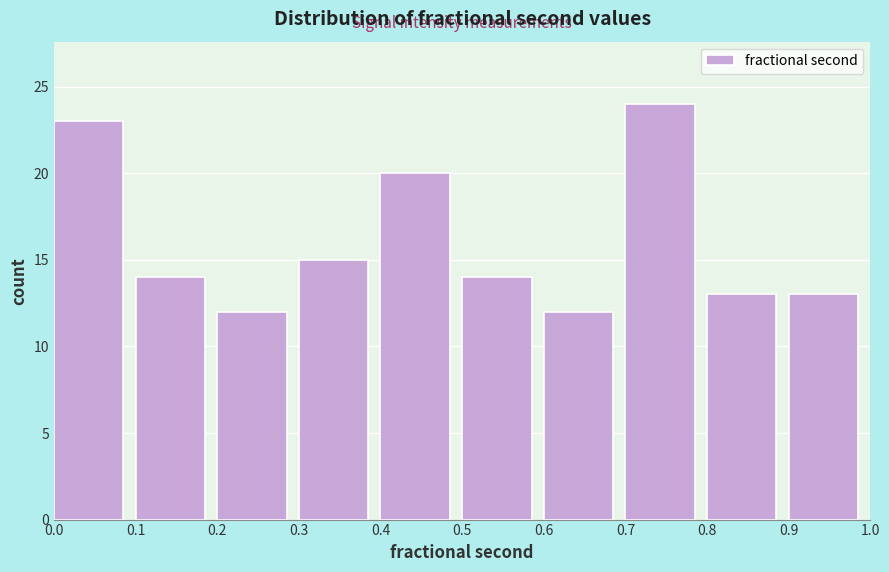

How tall is the bar that spans 0.1 to 0.2 on the x-axis? The values are not printed on the chart, so give them approximately, as read against the axis.

14